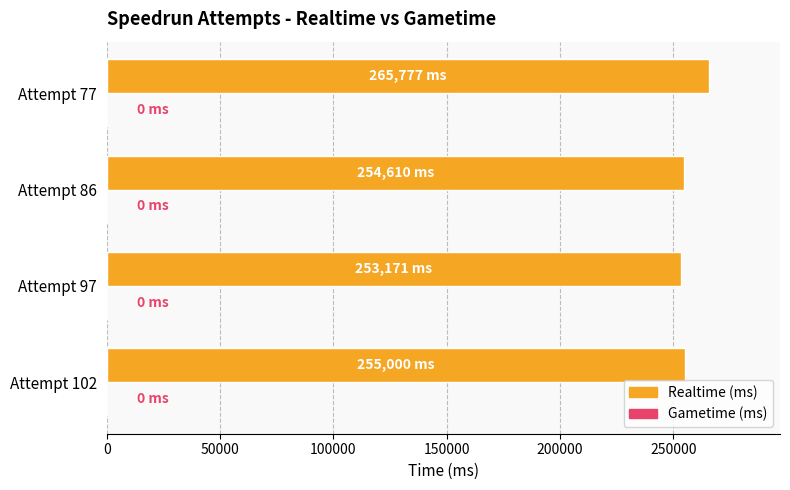

The value at Attempt 86 is 254610. True or false?

True